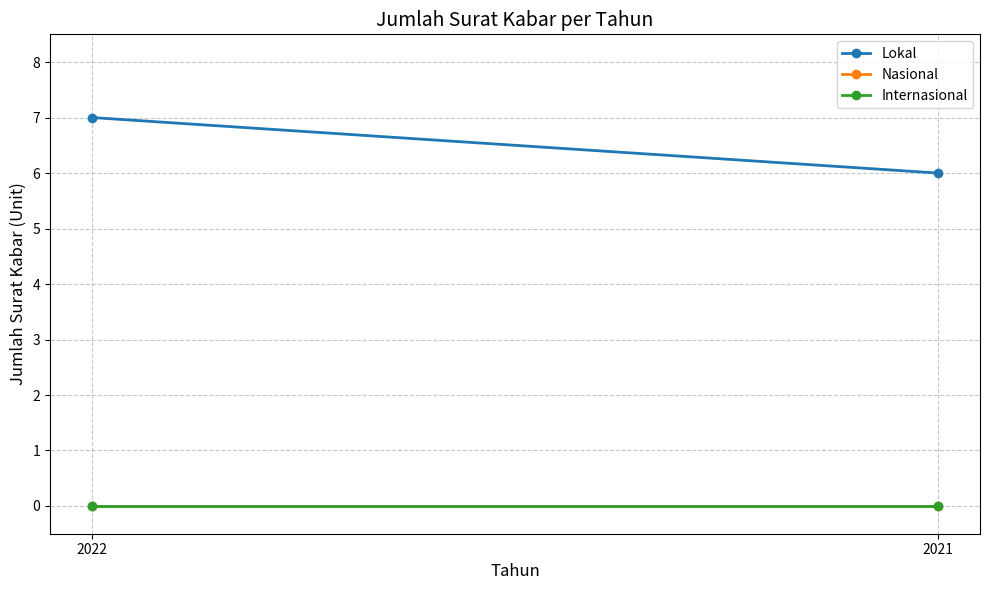

Between 2022 and 2021, which series saw the biggest shift?

Lokal